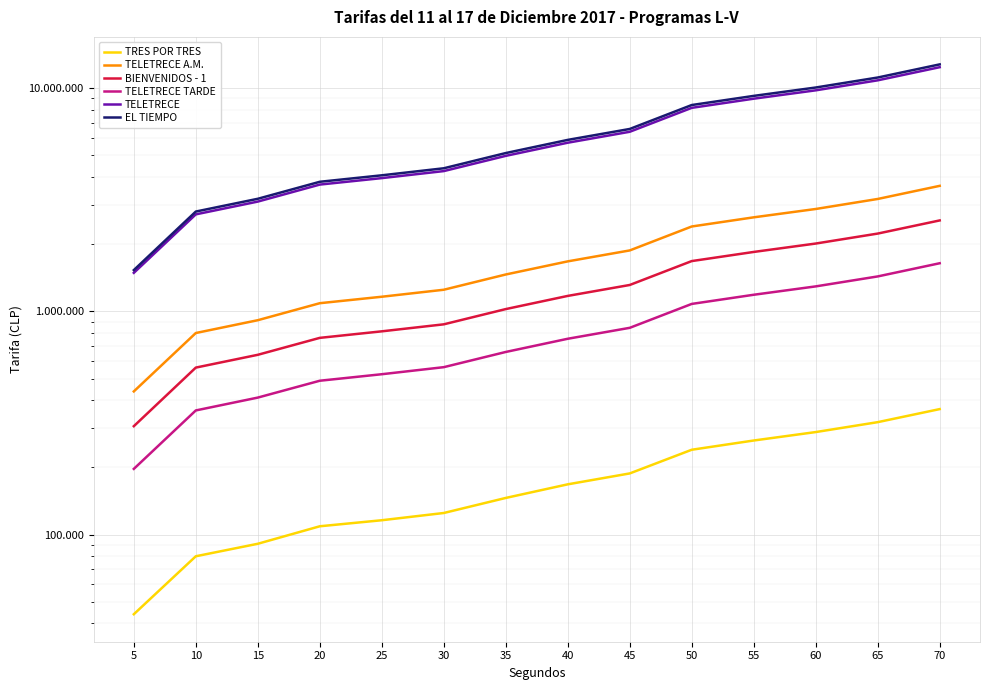

Between 5 and 60, which is larger?

60